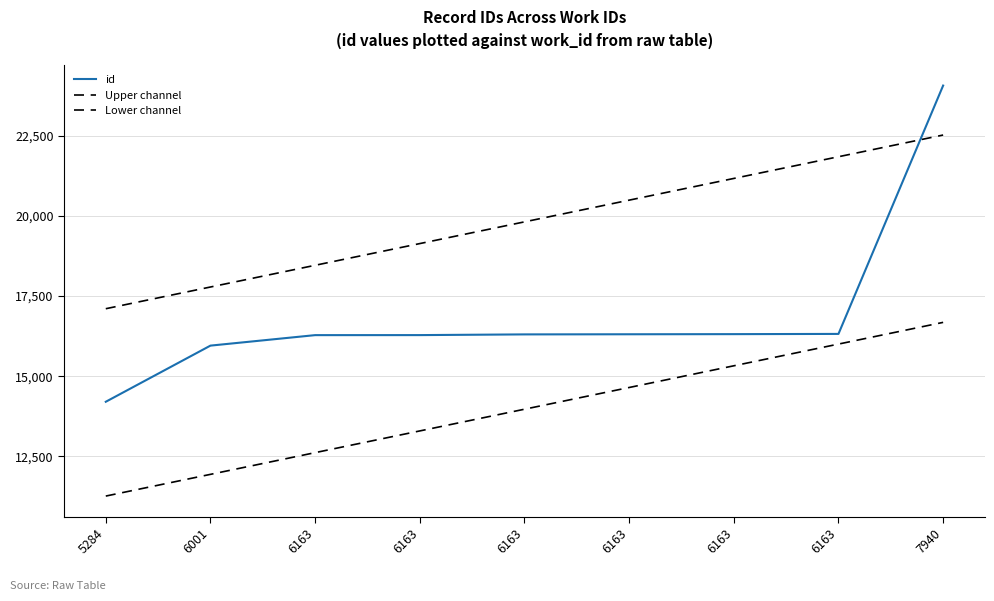

How many lines are shown in the chart?

3